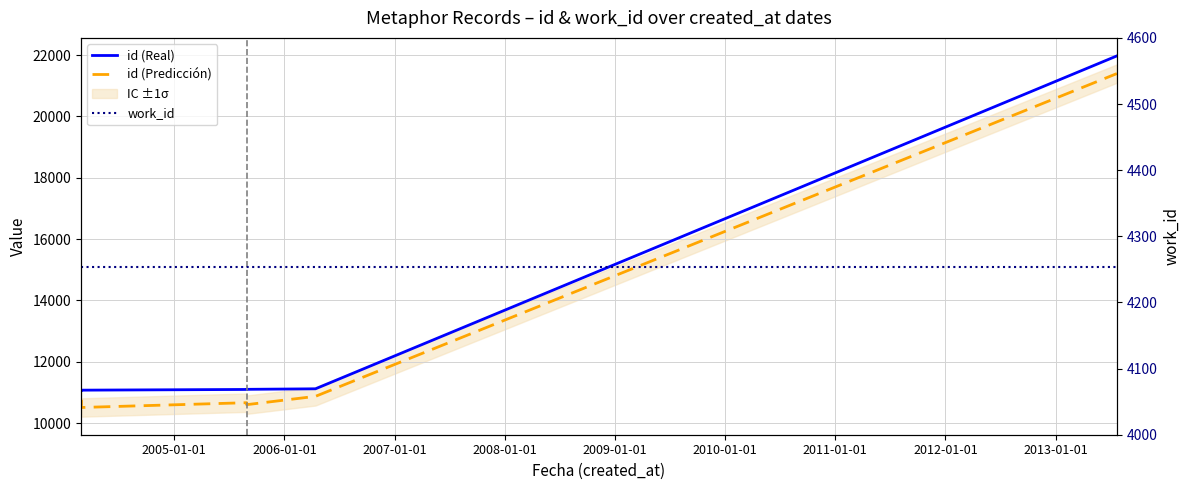

Which series has the largest range (max minus min)?

id (Real)